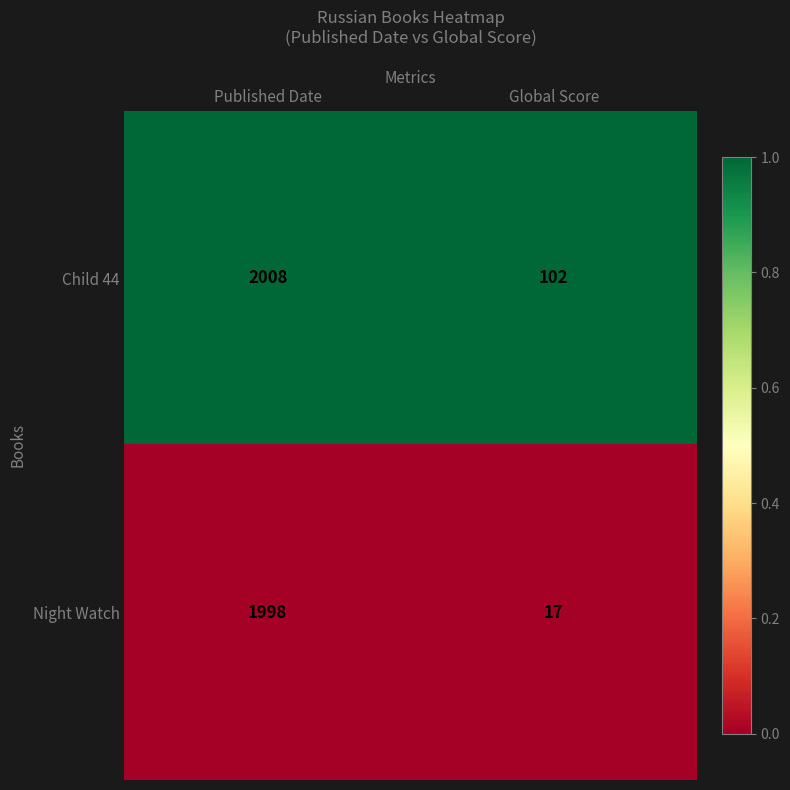

Read the Child 44 value at Global Score.

102